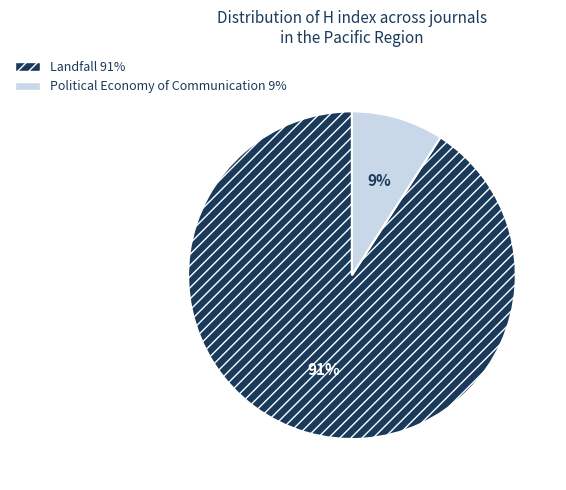

Rank the categories by value from lowest to highest.

Political Economy of Communication, Landfall